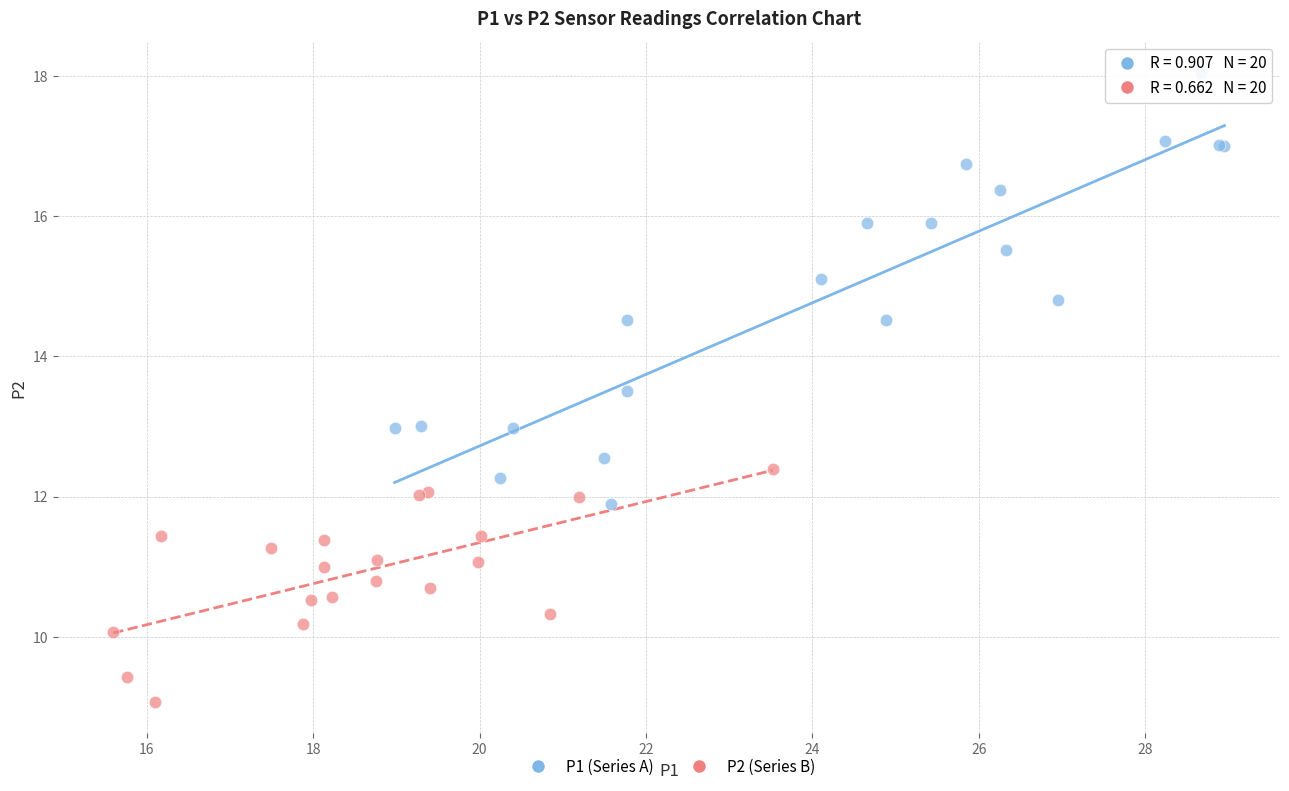

Which series has the largest Y range (max minus min)?

P1 (Series A)